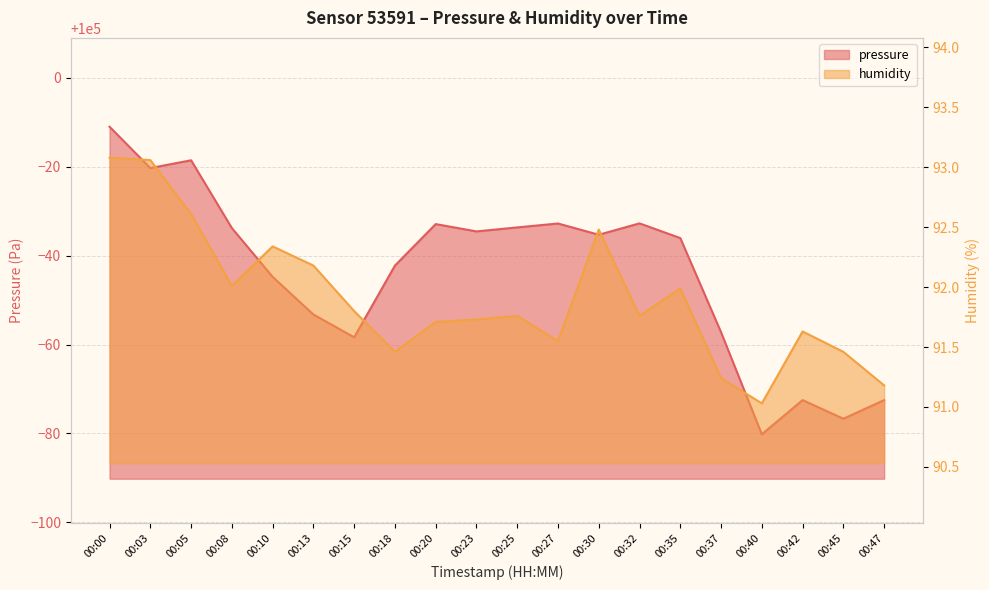

What is the difference between the highest and lowest values at 00:45?

99831.8